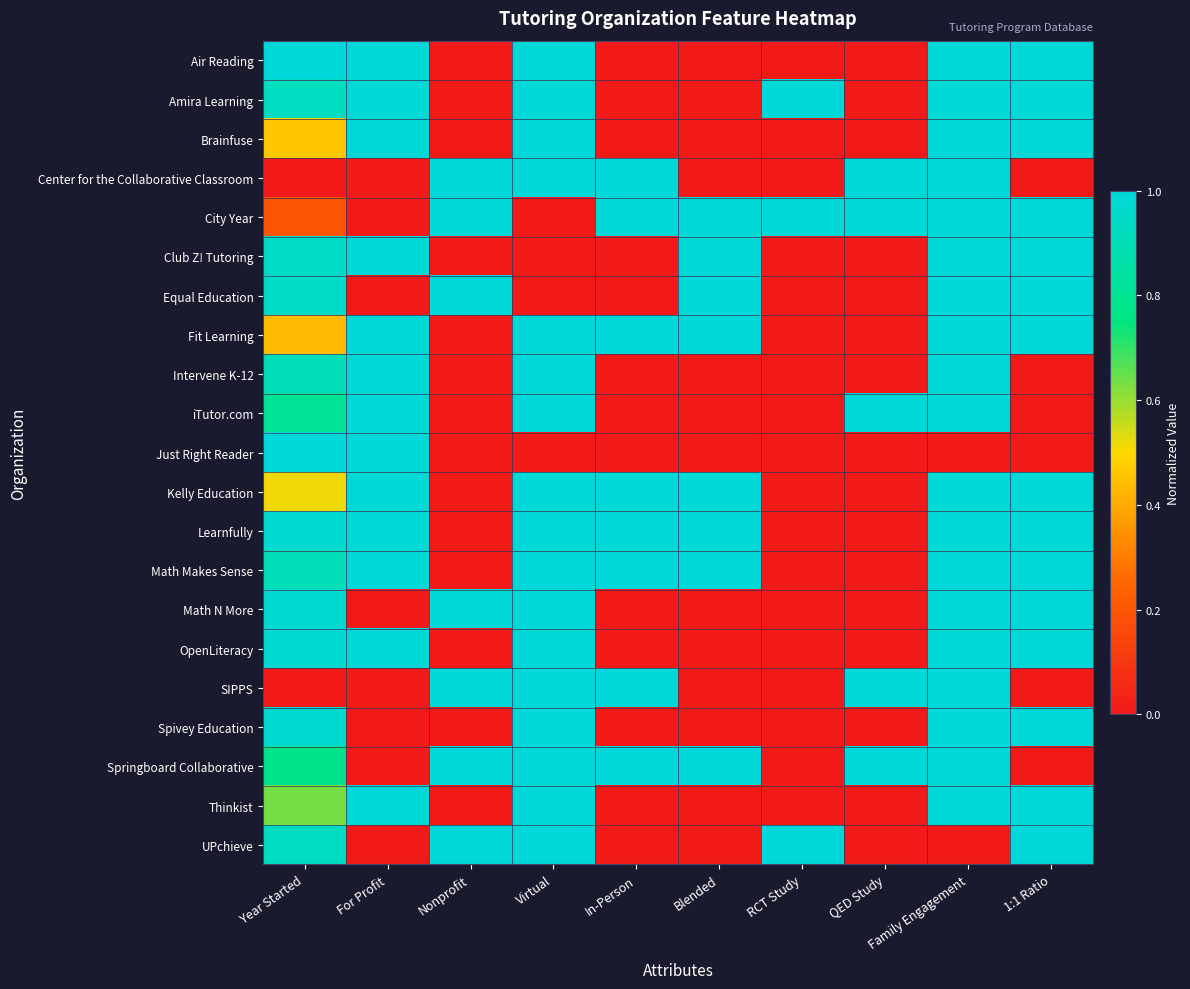

Rank the series at Blended from lowest to highest value.

Air Reading, Amira Learning, Brainfuse, Center for the Collaborative Classroom, Intervene K-12, iTutor.com, Just Right Reader, Math N More, OpenLiteracy, SIPPS, Spivey Education, Thinkist, UPchieve, City Year, Club Z! Tutoring, Equal Education, Fit Learning, Kelly Education, Learnfully, Math Makes Sense, Springboard Collaborative